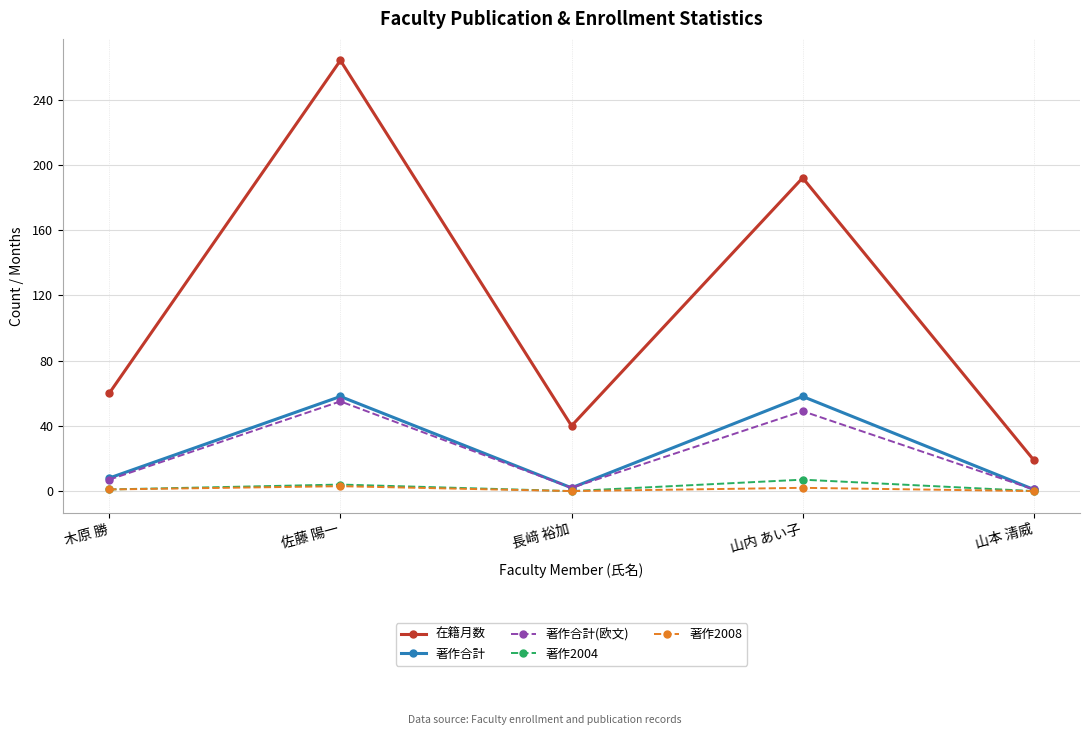

Where is the first local minimum for 著作2004?

長﨑 裕加